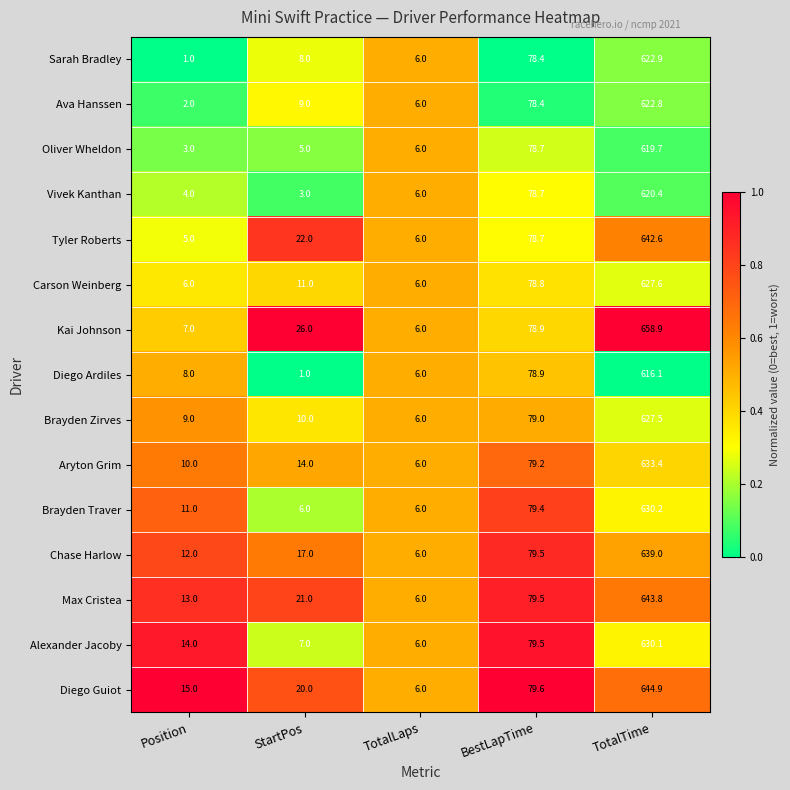

What is the greatest value displayed?

658.9